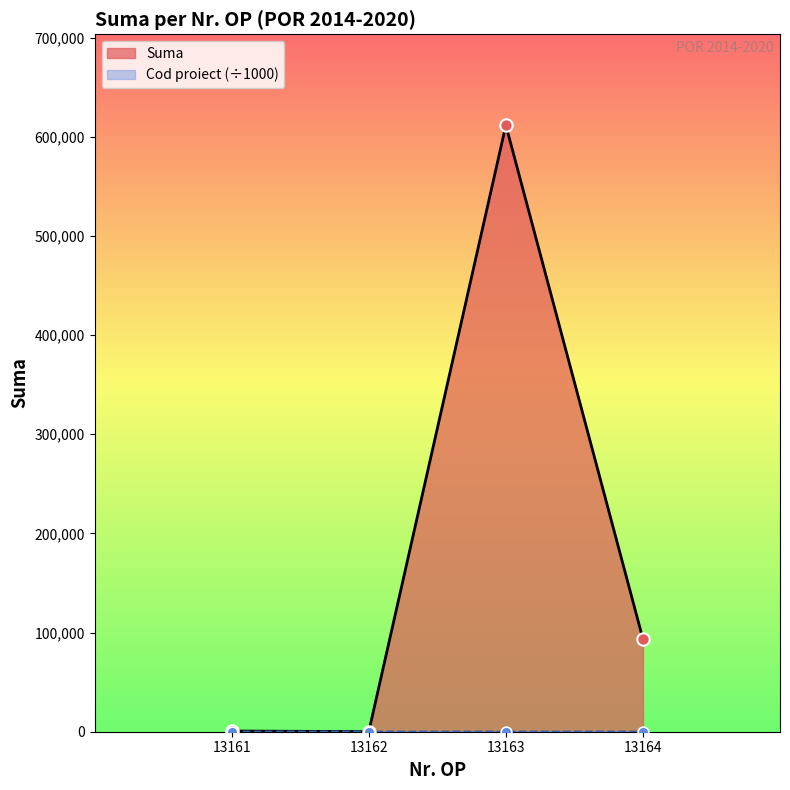

What is the change in value from 13161 to 13162?

-567.0